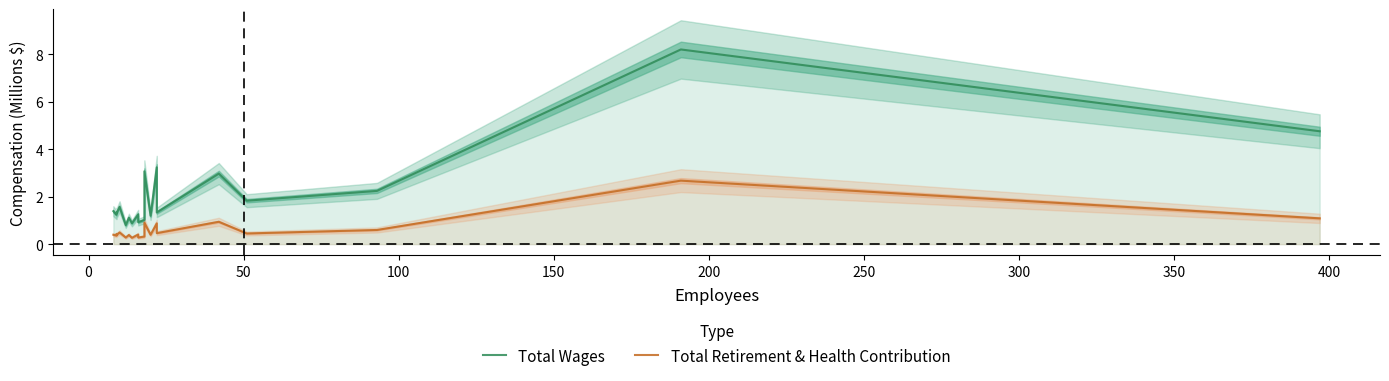

How many values in the Total Wages series are below 1?

3